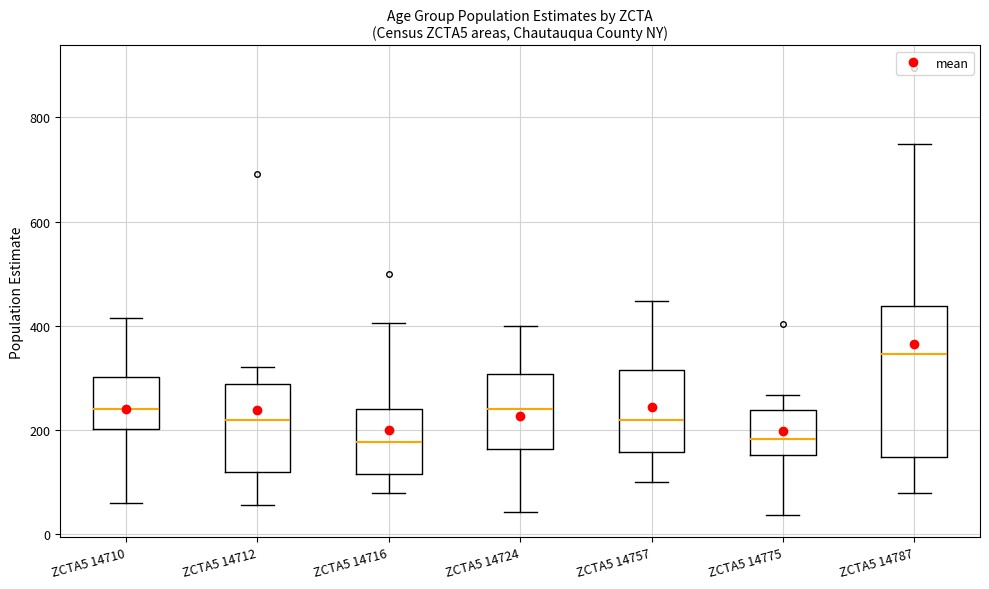

Where does the median line of the box for ZCTA5 14775 sit on the y-axis? The values are not printed on the chart, so give them approximately, as read against the axis.

180